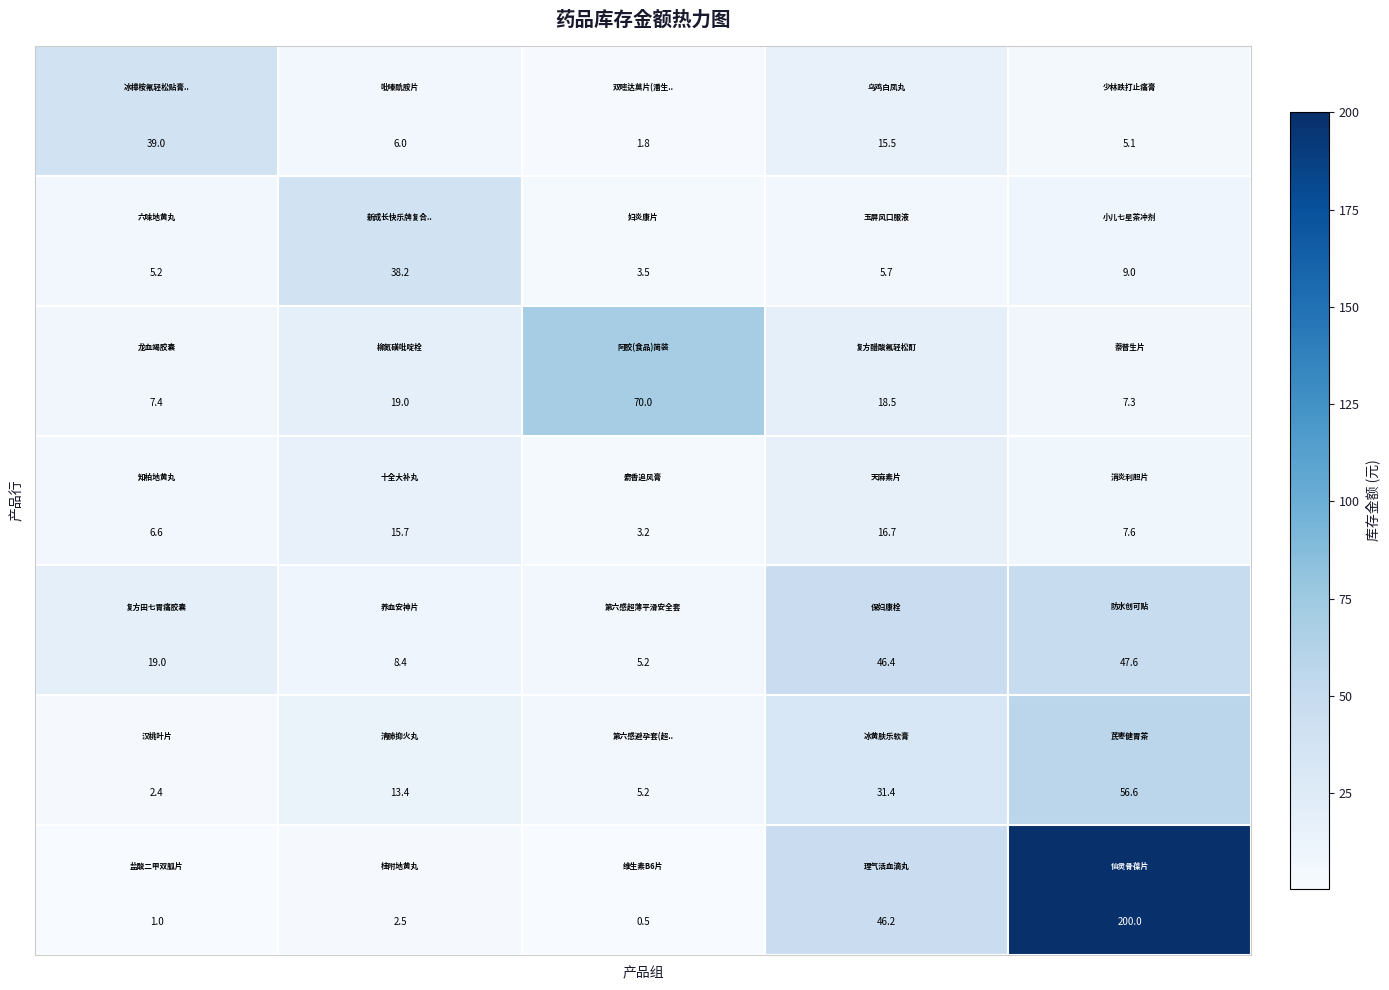

How many categories are shown in the chart?

5